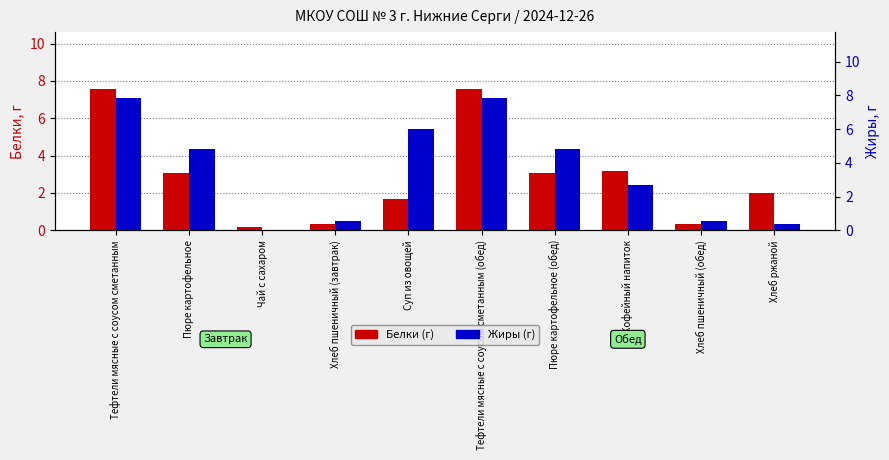

At which category is the sum across all series the highest?

Тефтели мясные с соусом сметанным